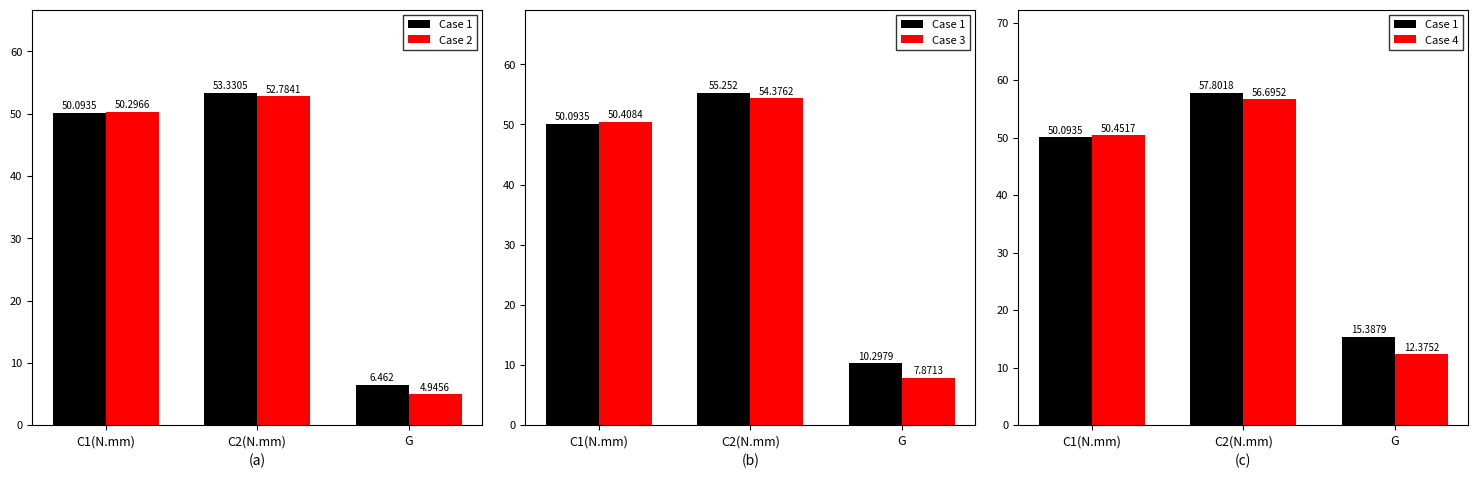

What is the difference between the Case 1 values at C1(N.mm) and C2(N.mm)?

7.7